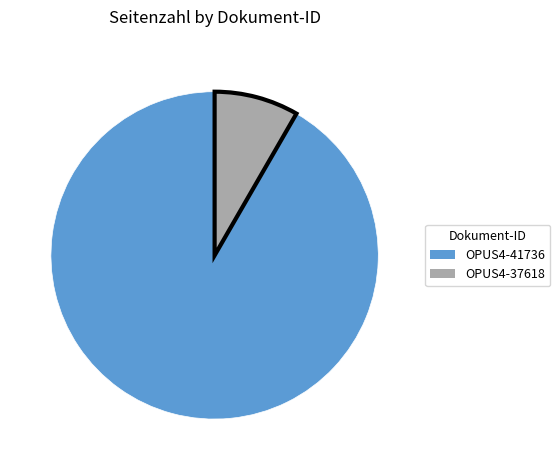

Is OPUS4-37618 the majority of the pie?

No